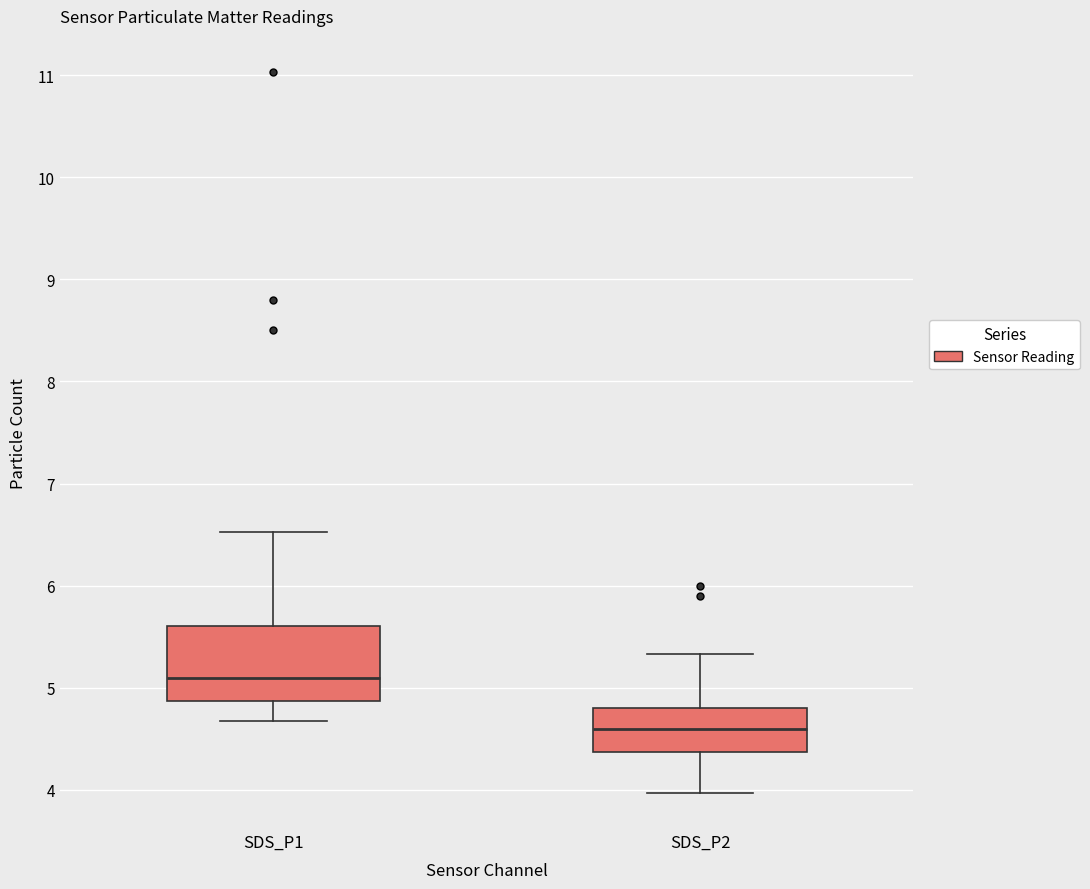

Reading left to right, transcribe this box plot: for each box, give where its median line is, the range the box spans, and where its two whiskers end, as read against the y-axis. The values are not printed on the chart, so give them approximately, as read against the axis.

SDS_P1: median 5.1, box 4.9 to 5.6, whiskers 4.7 to 6.5
SDS_P2: median 4.6, box 4.4 to 4.8, whiskers 4.0 to 5.3